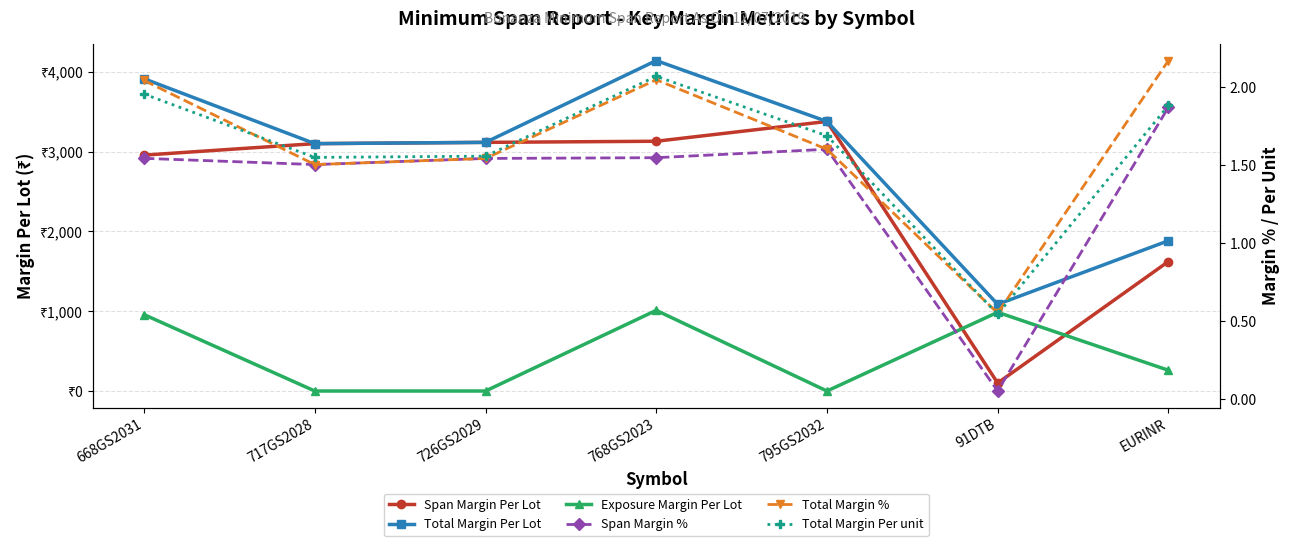

How many lines are shown in the chart?

6